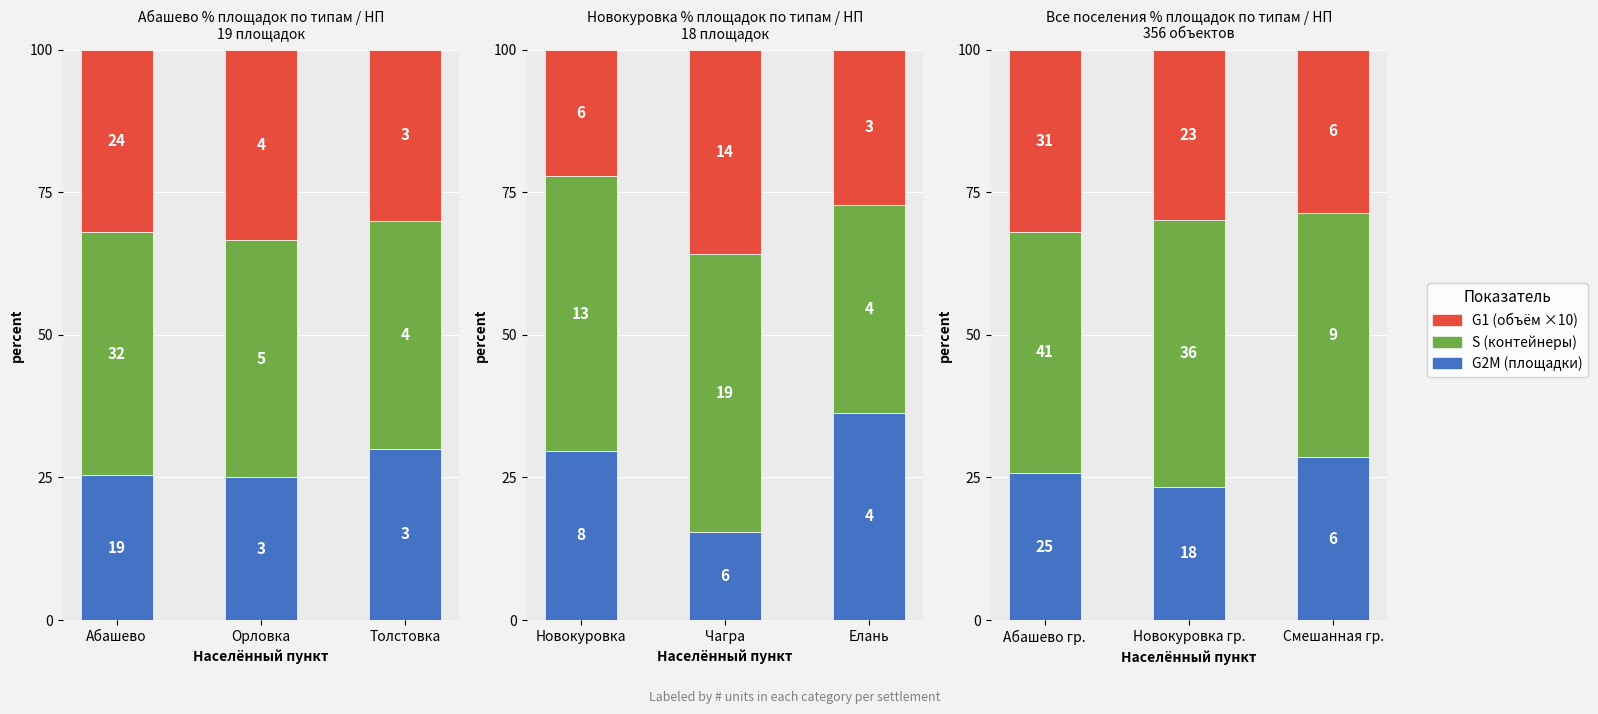

Is the value of S (контейнеры) at Новокуровка гр. greater than the value of G2M (площадки) at Смешанная гр.?

Yes